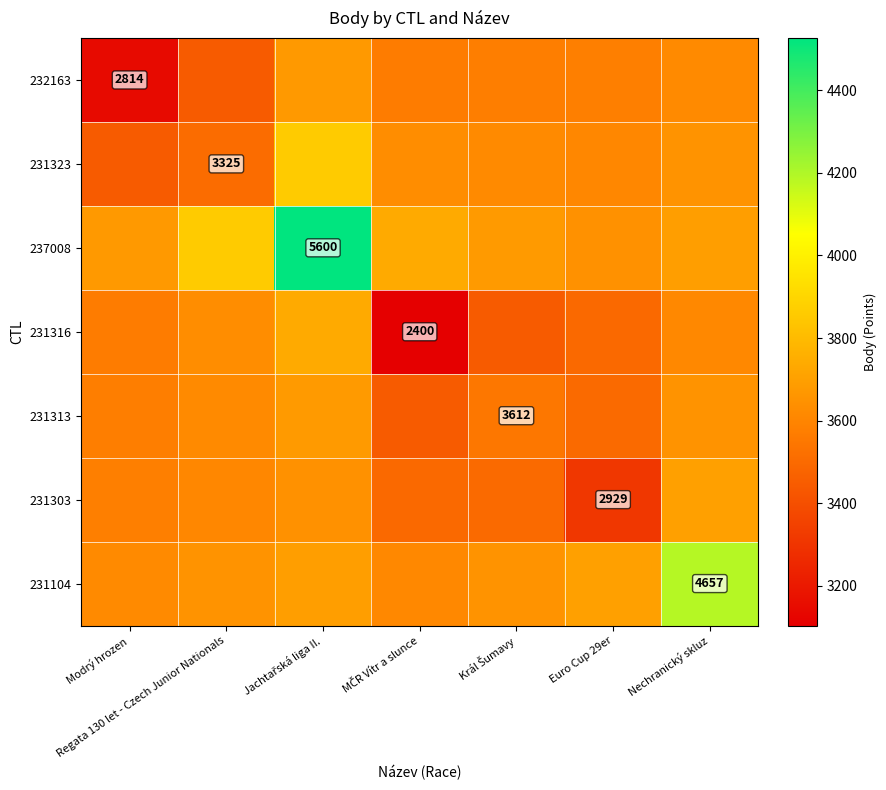

Which series has the largest range (max minus min)?

237008